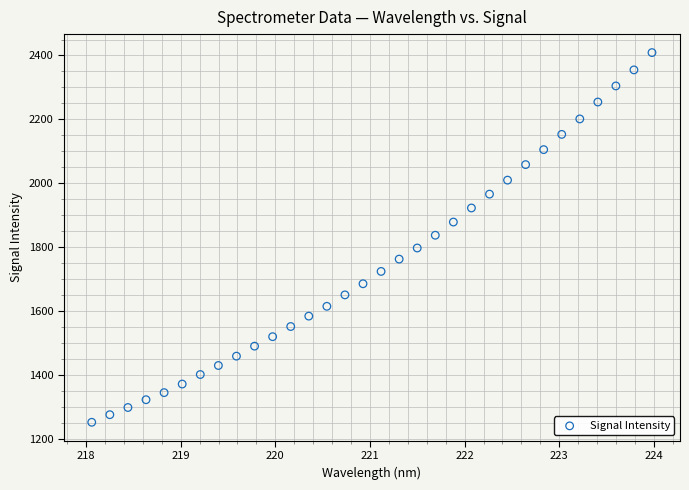

What is the range of X values (max minus min)?

5.9